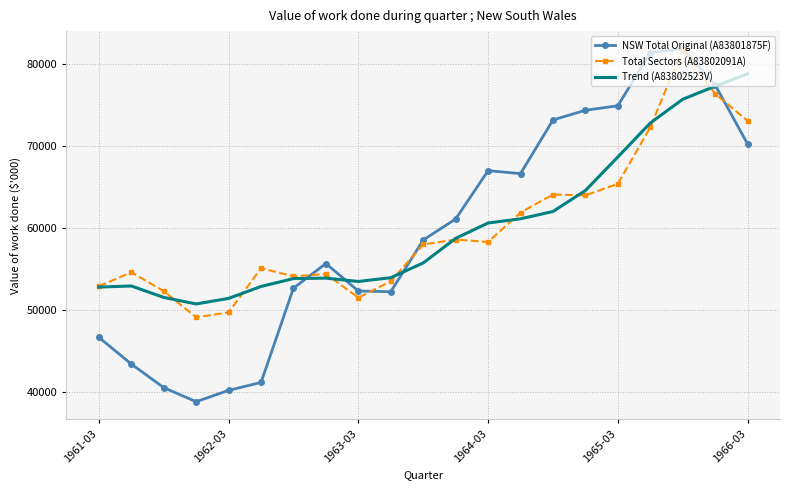

Which series has the largest range (max minus min)?

NSW Total Original (A83801875F)